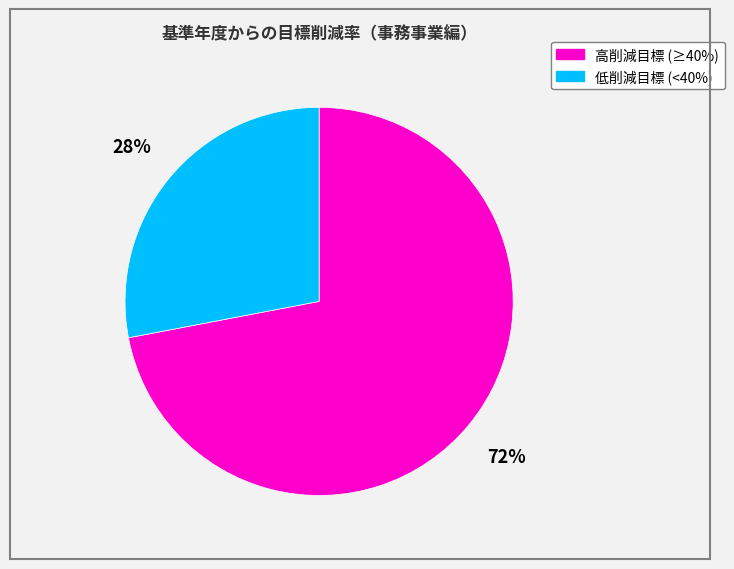

To the nearest percent, what is the difference between the largest and smallest slice percentages?

44%